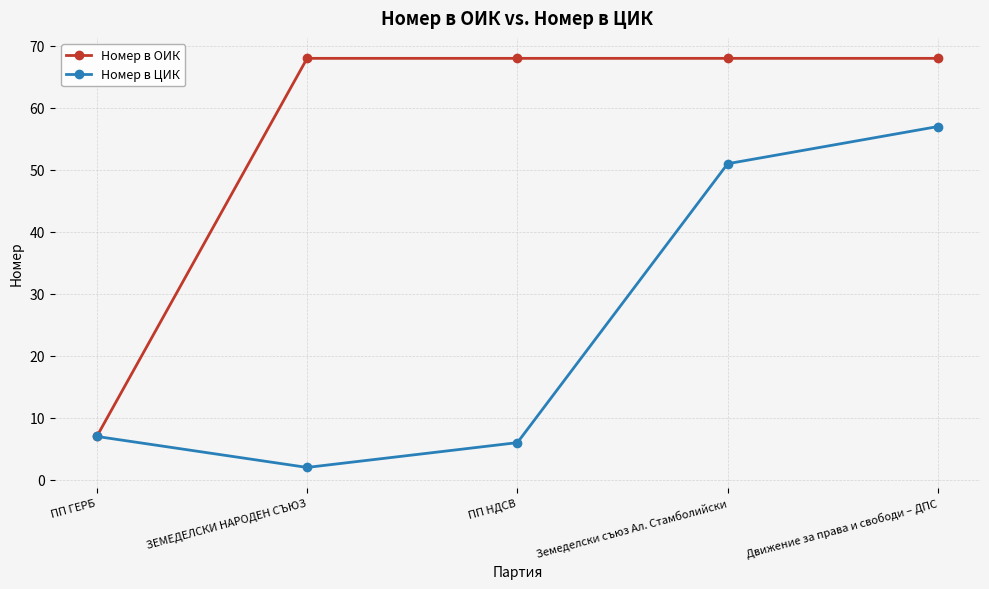

What is the spread (max minus min) of values at ЗЕМЕДЕЛСКИ НАРОДЕН СЪЮЗ?

66